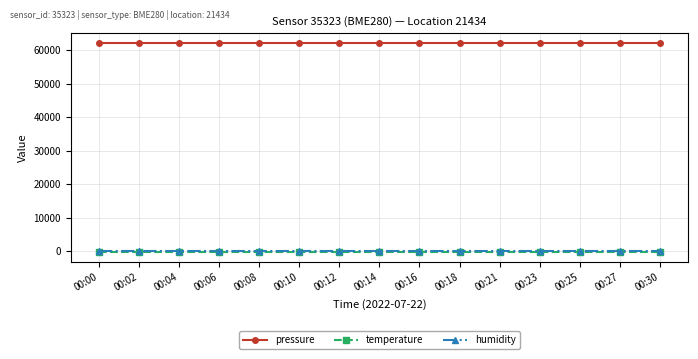

The value of humidity at 00:23 is 100.0. True or false?

True